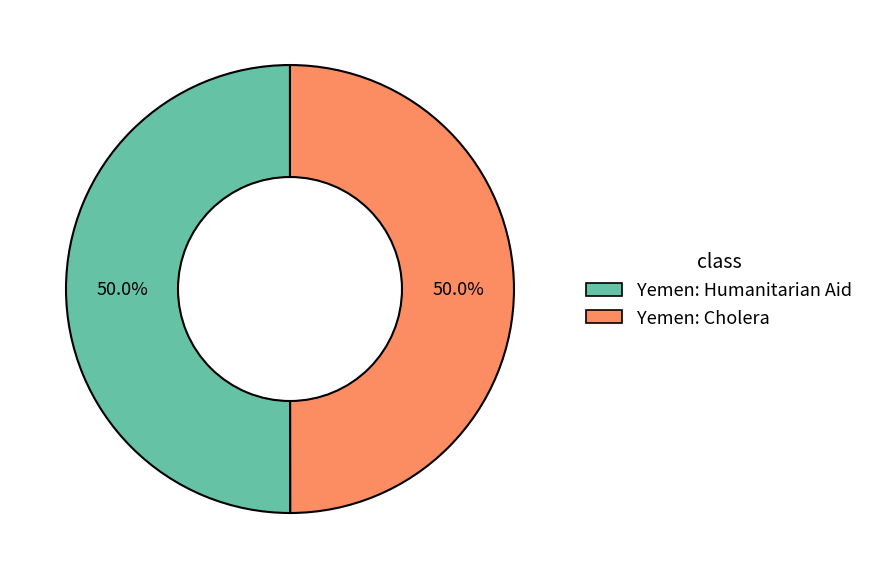

To the nearest percent, what is the average slice percentage?

50%